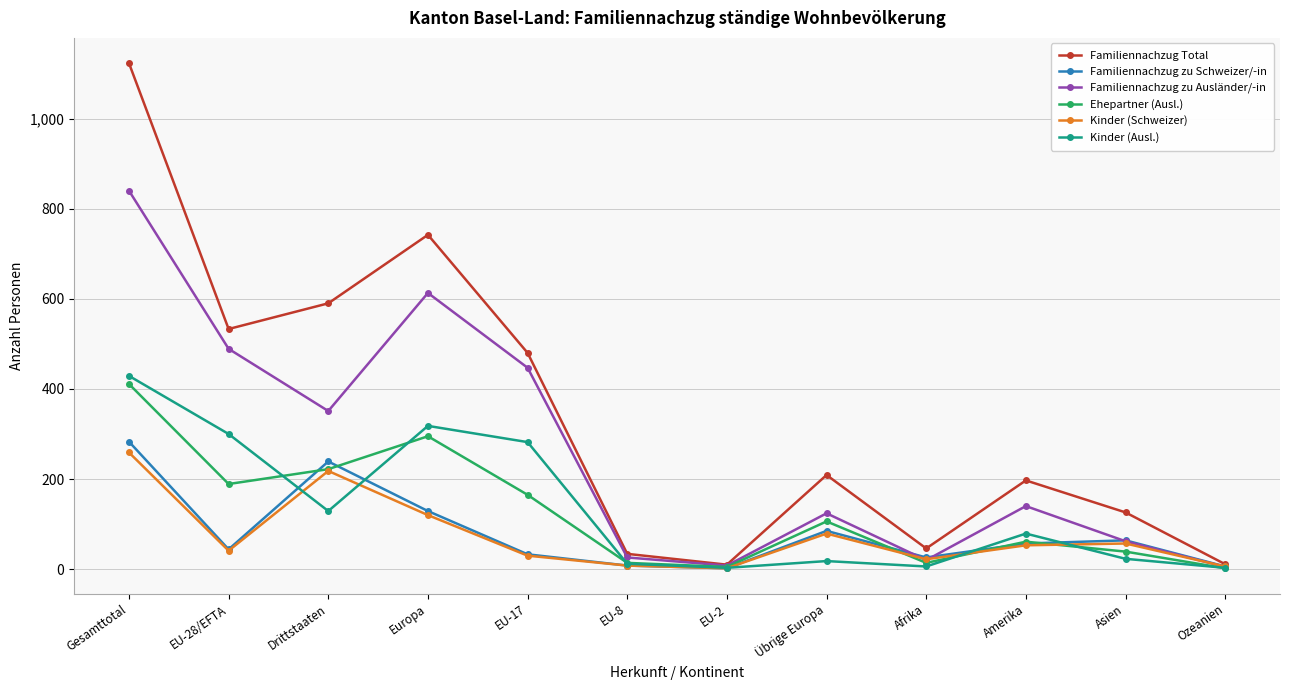

True or false: Familiennachzug zu Ausländer/-in has a value of 613 at Europa.

True